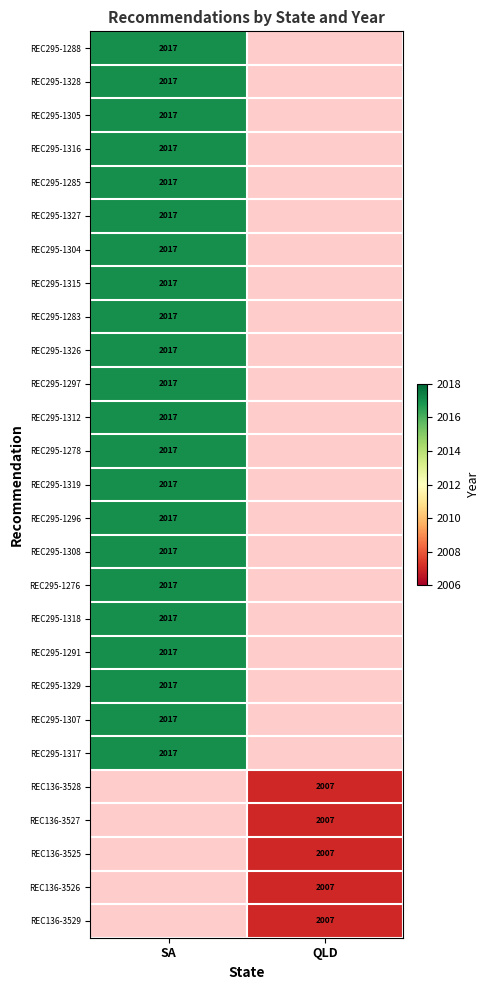

The value of REC295-1297 at SA is 2855. True or false?

False